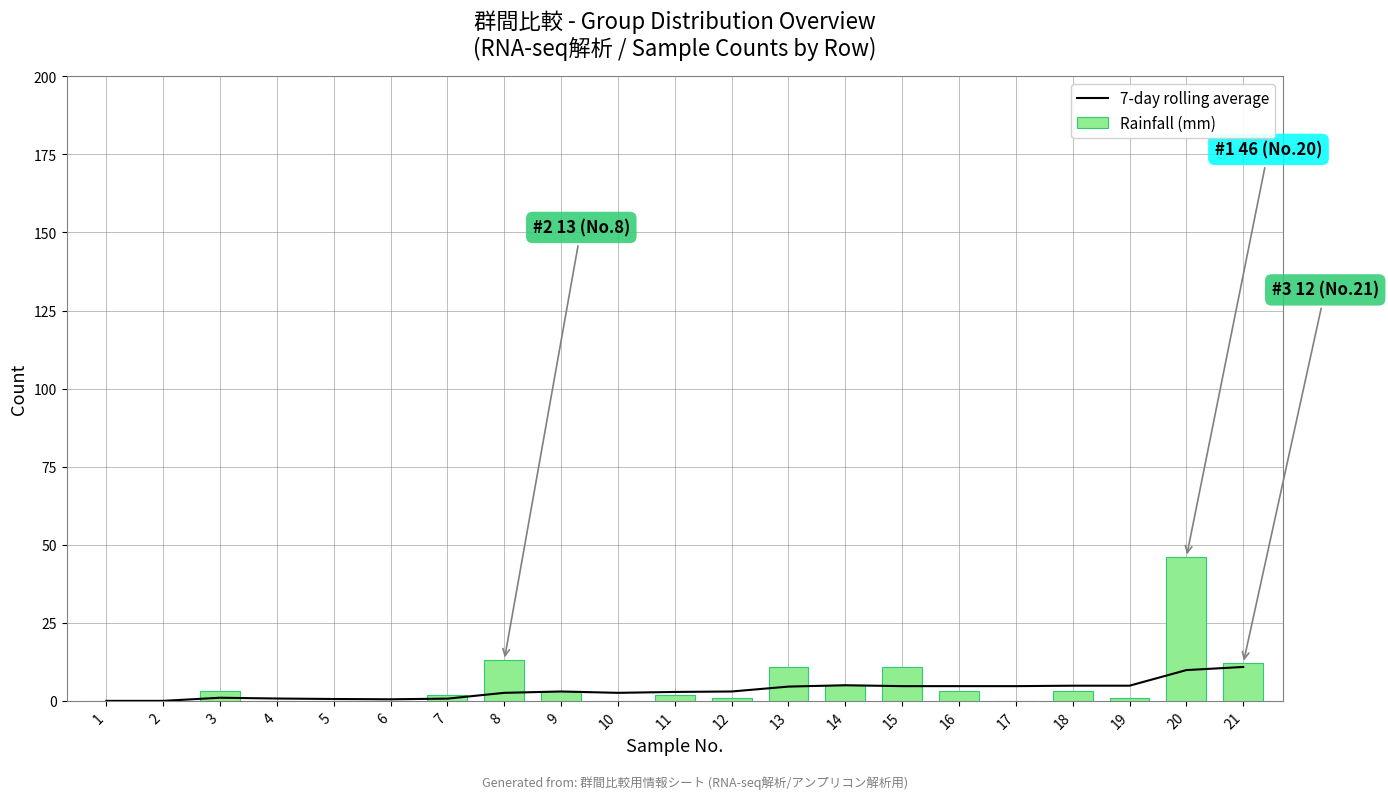

Reading left to right, list all the values displayed in this chart.

7-day rolling average: 1=0.0	2=0.0	3=1.0	4=0.8	5=0.6	6=0.5	7=0.7	8=2.6	9=3.0	10=2.6	11=2.9	12=3.0	13=4.6	14=5.0	15=4.7	16=4.7	17=4.7	18=4.9	19=4.9	20=9.9	21=10.9
Rainfall (mm): 1=0.0	2=0.0	3=3.0	4=0.0	5=0.0	6=0.0	7=2.0	8=13.0	9=3.0	10=0.0	11=2.0	12=1.0	13=11.0	14=5.0	15=11.0	16=3.0	17=0.0	18=3.0	19=1.0	20=46.0	21=12.0